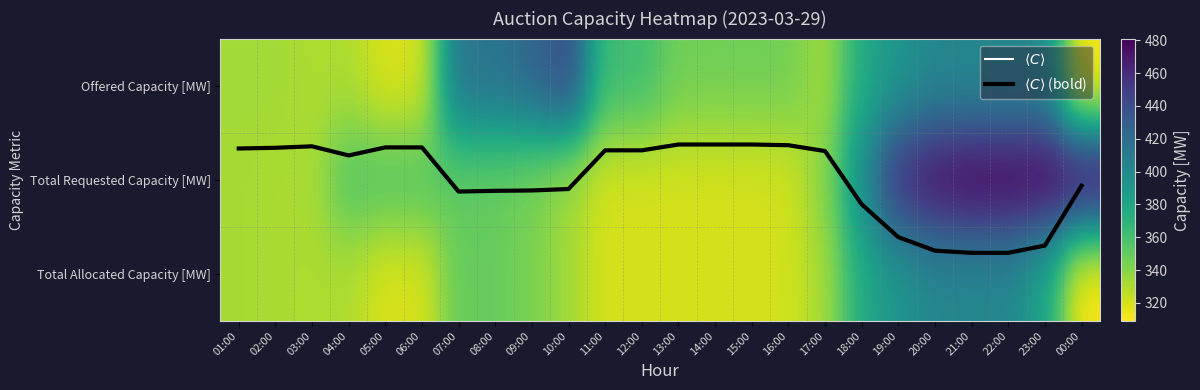

Where is Offered Capacity [MW] nearest to the value 375?

18:00